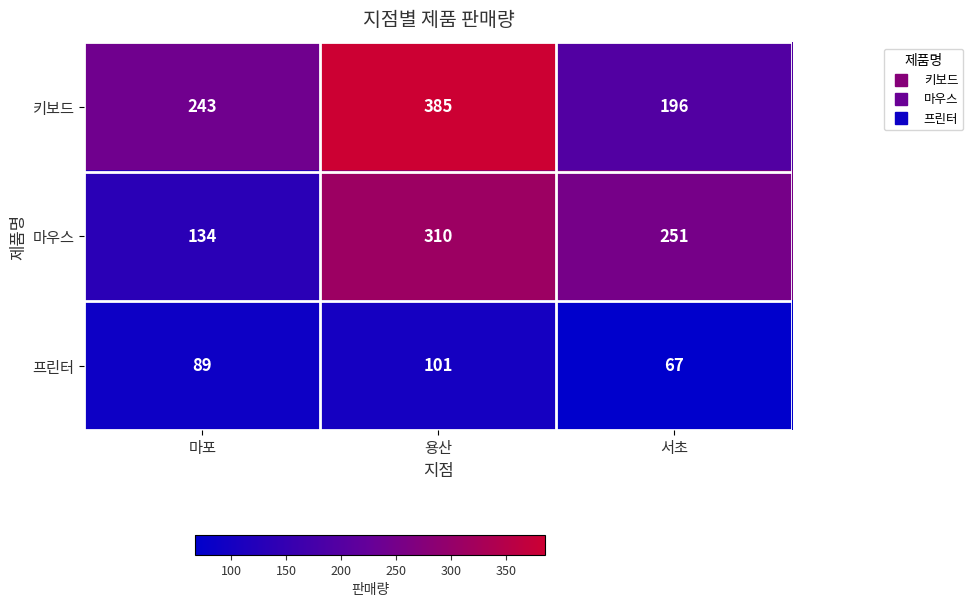

What is the greatest value displayed?

385